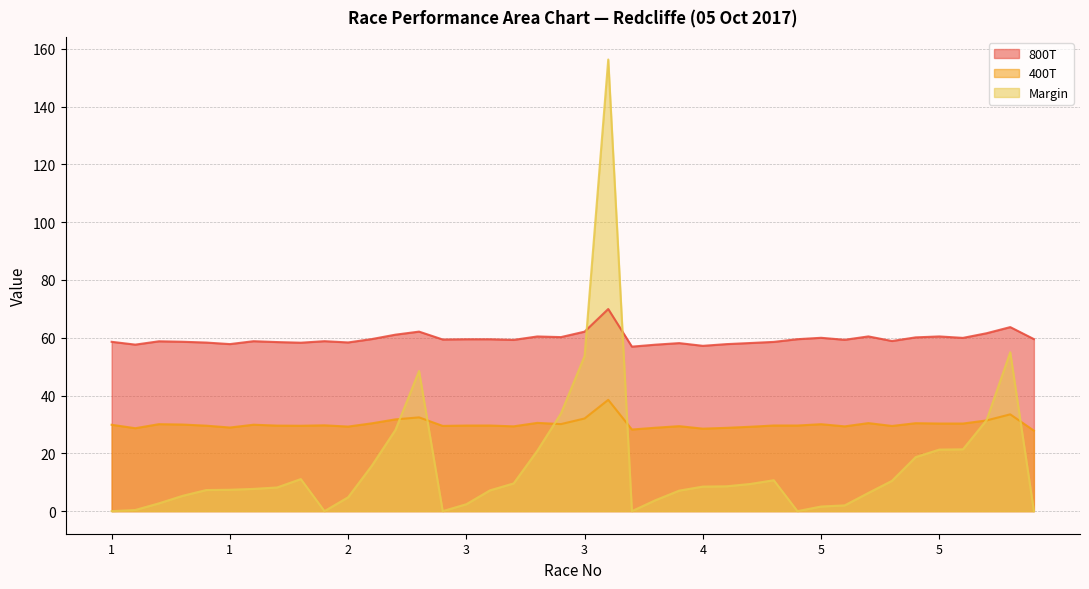

Where is 400T nearest to the value 33?

38